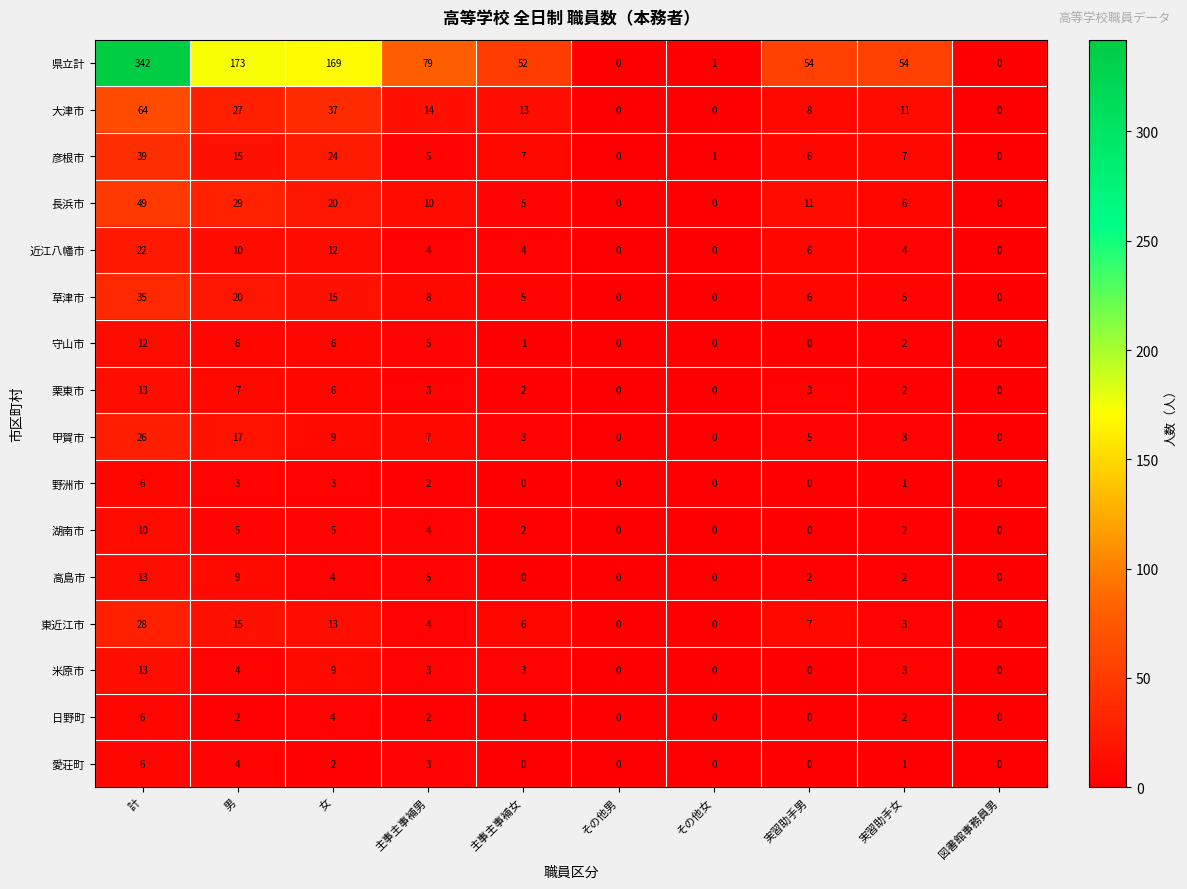

Which series has the largest range (max minus min)?

県立計